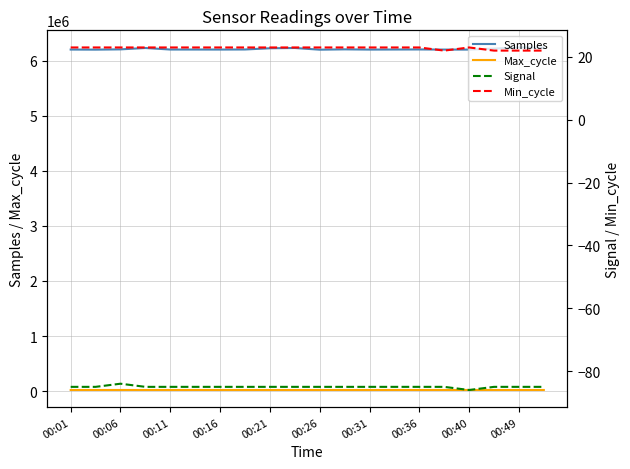

True or false: Max_cycle and Samples cross at least once.

False